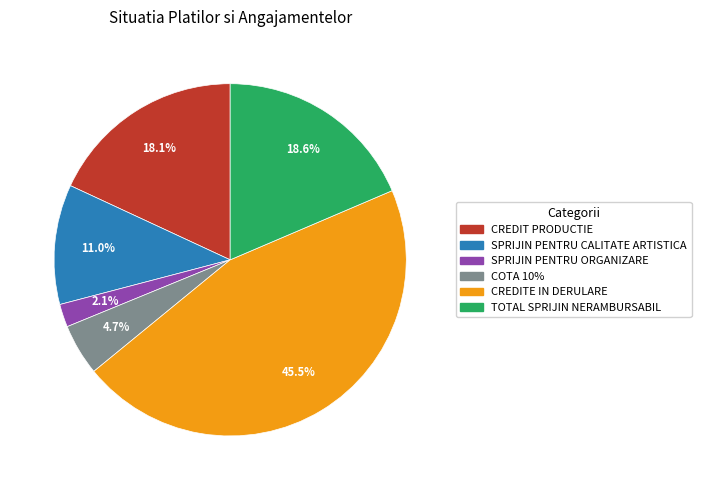

Is there any slice that represents more than half of the pie?

No